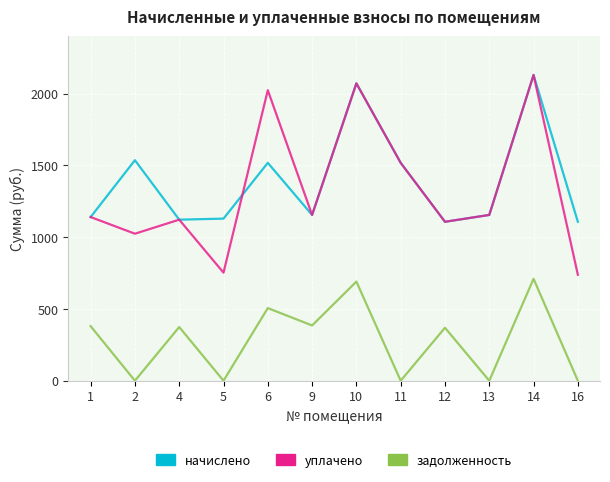

What is the difference between the highest and lowest values at 10?

1380.9